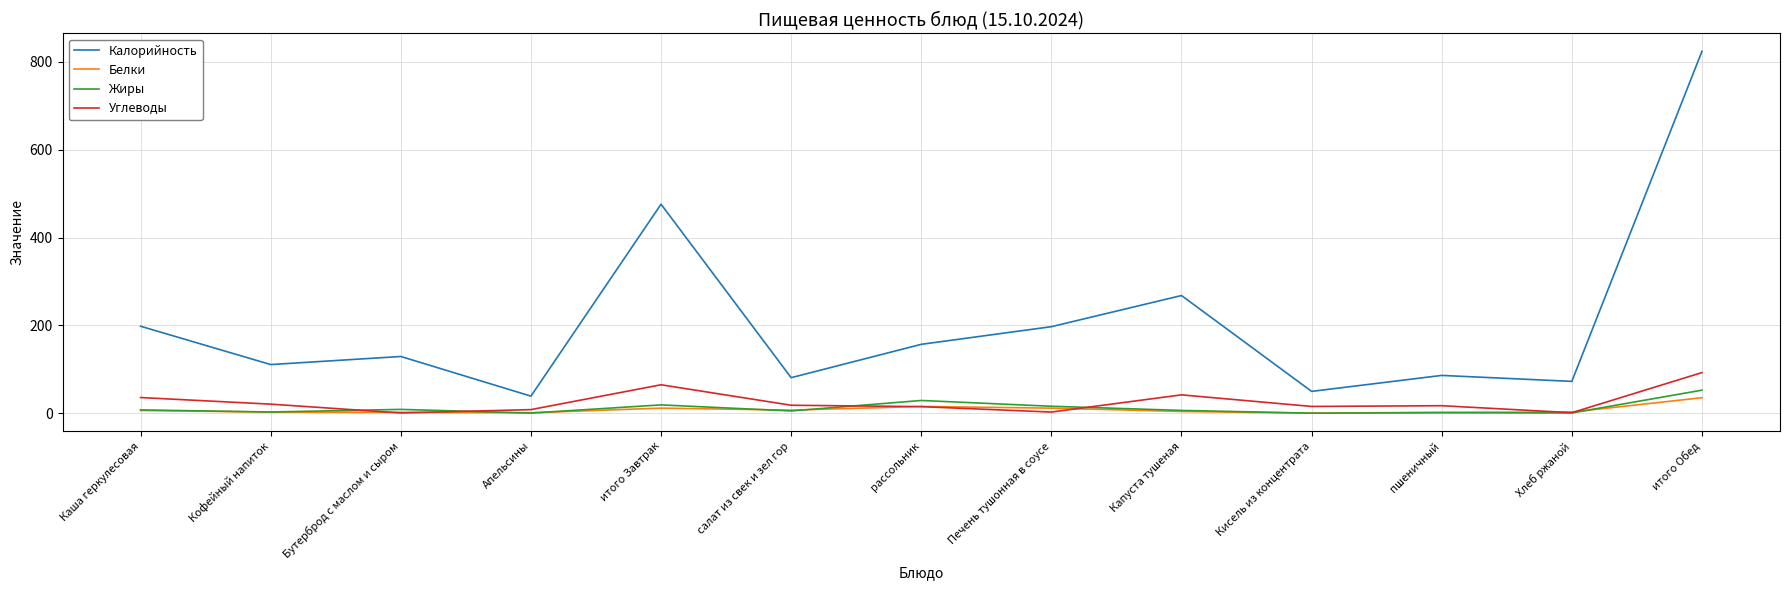

At which category is the sum across all series the highest?

итого Обед